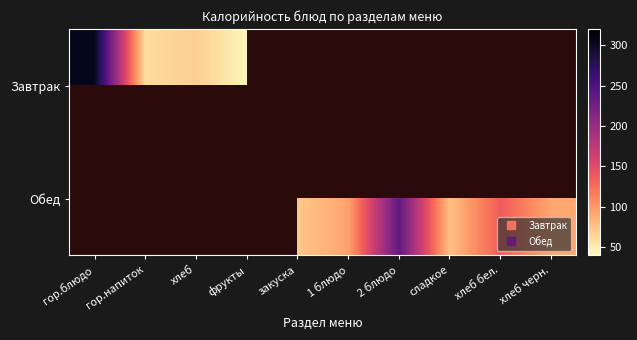

List the series in order of their peak value, highest first.

Завтрак, Обед